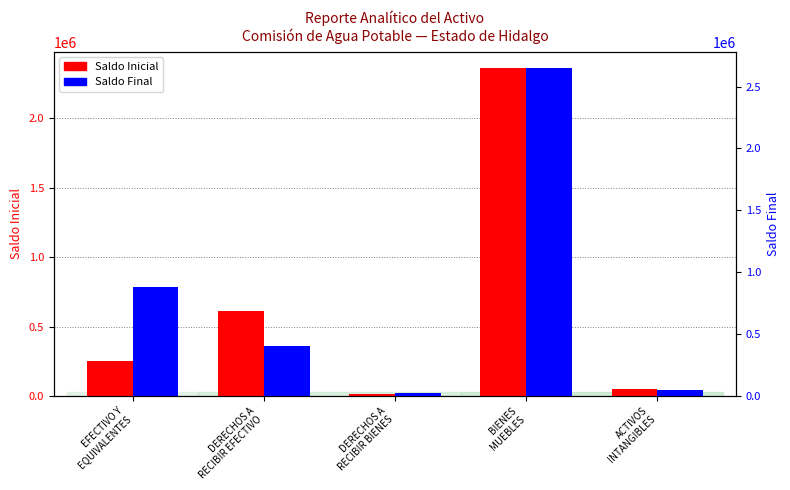

Reading right to left, transcribe all the data shown in this chart.

Saldo Inicial: 48233.2	2362178.3	10369.8	614556.2	250641.4
Saldo Final: 48233.2	2648376.6	24391.8	401780.1	880571.5